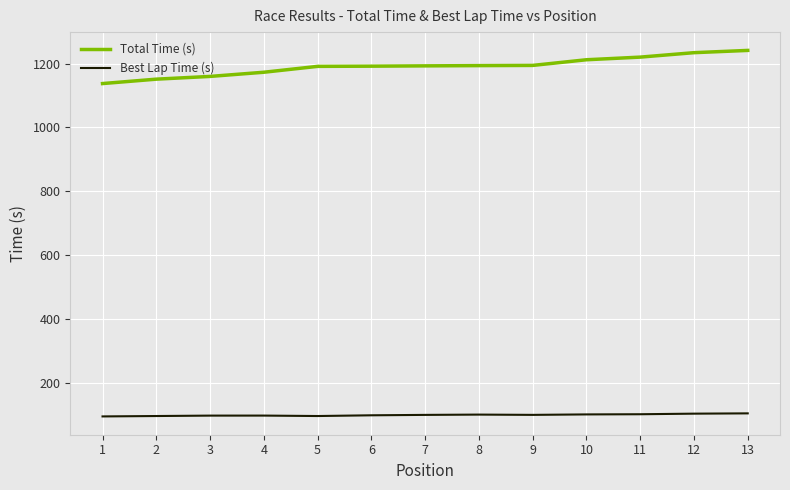

True or false: Best Lap Time (s) has more than 0 interior local peaks.

True